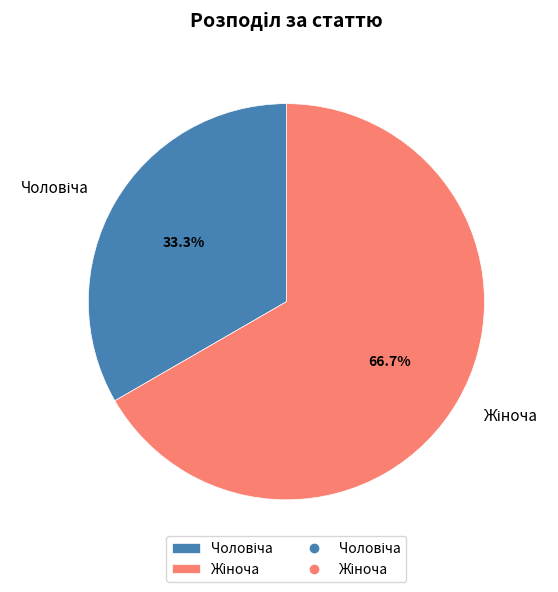

Is there a majority slice in this chart?

Yes